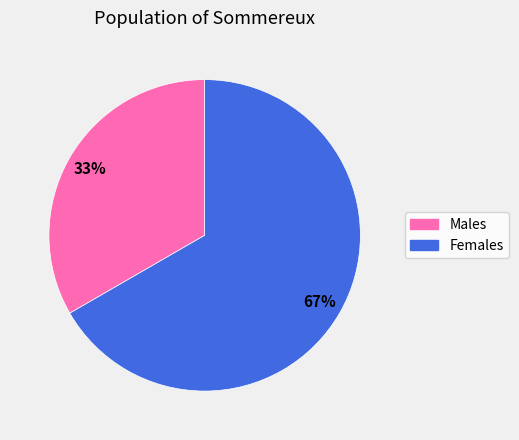

Is there any slice that represents more than half of the pie?

Yes